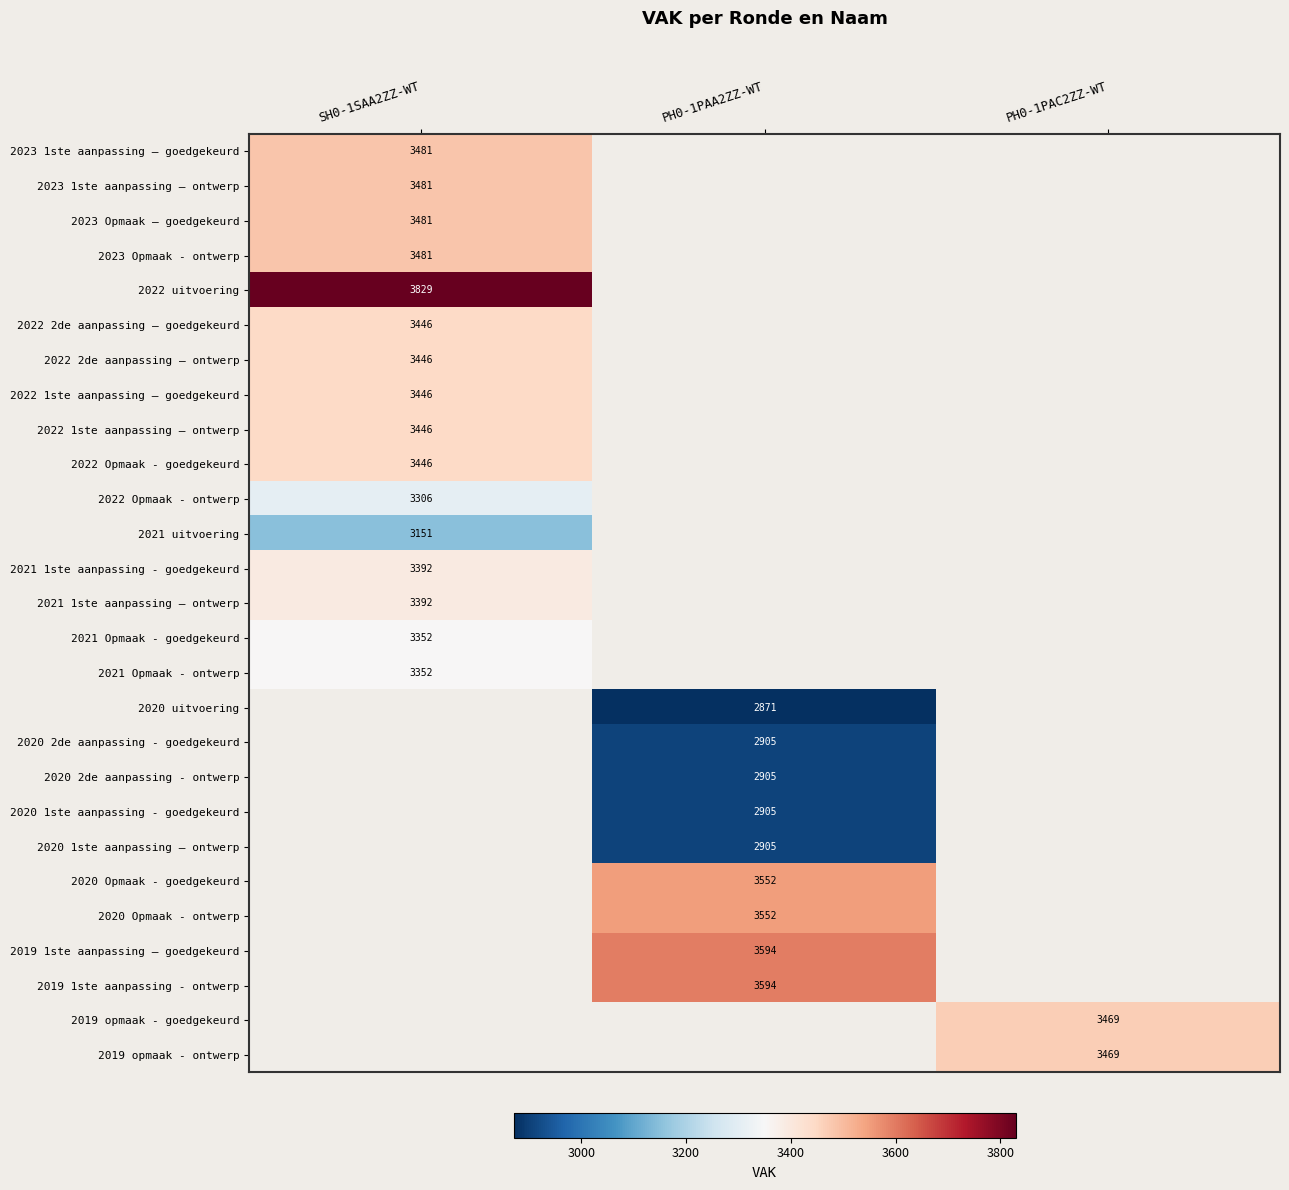

What is the spread (max minus min) of values at SH0-1SAA2ZZ-WT?

678.0